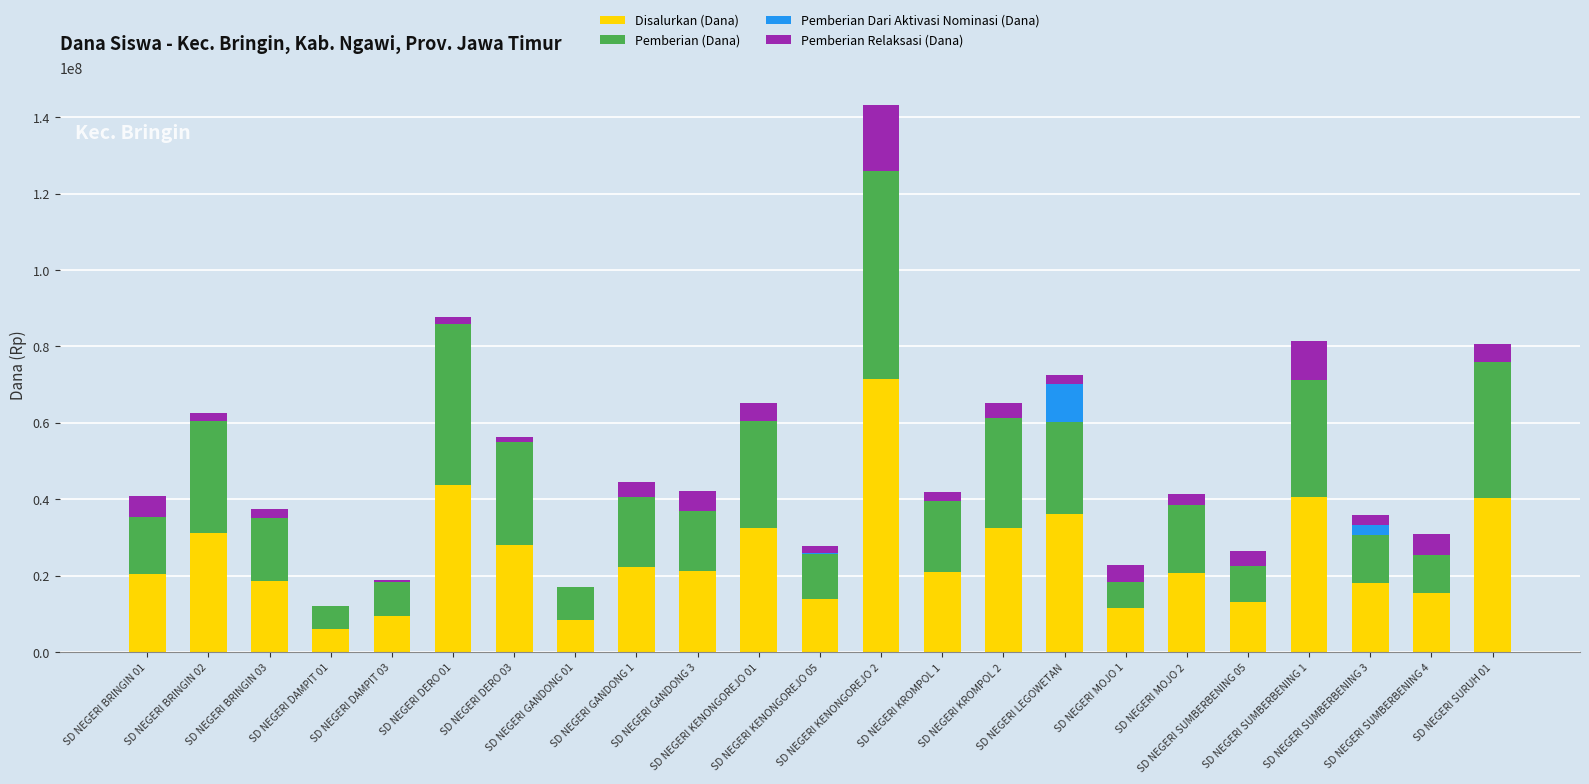

What is the maximum value for Disalurkan (Dana)?

71550000